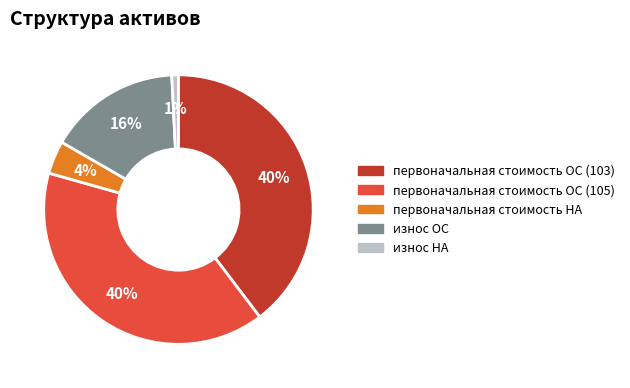

Does первоначальная стоимость НА represent more than half of the total?

No